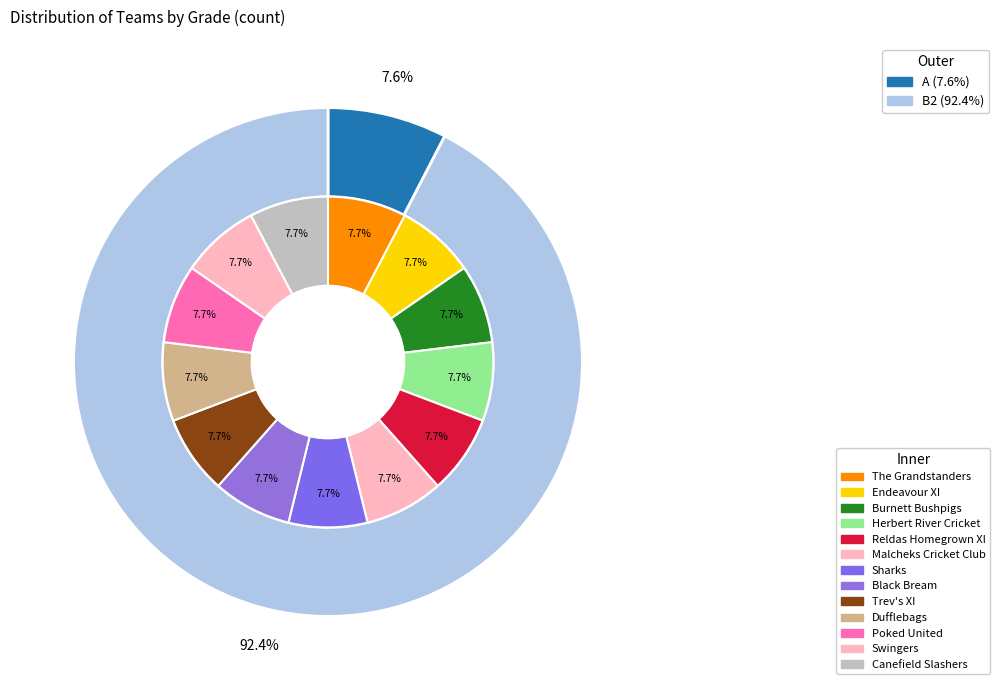

How many slices are in this pie chart?

3